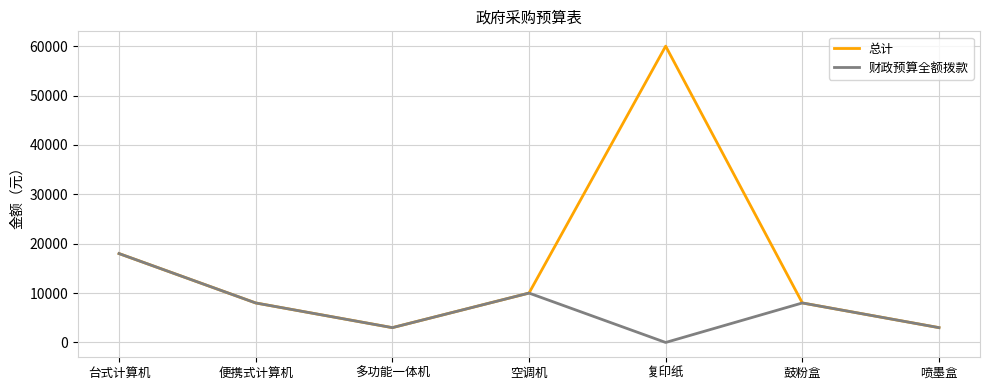

Is it true that 总计 equals 3002 at 空调机?

False